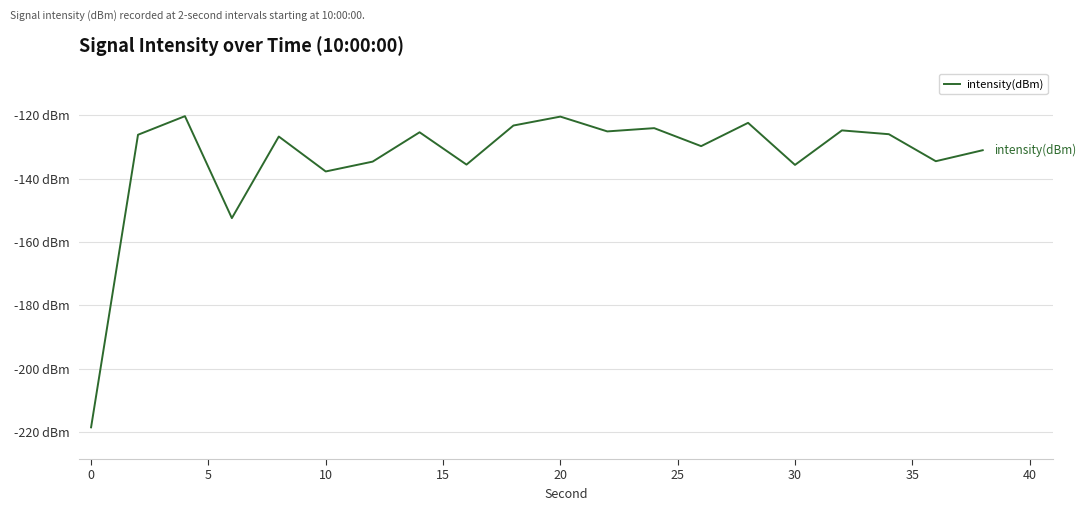

Does the chart display data point markers on the line(s)?

No